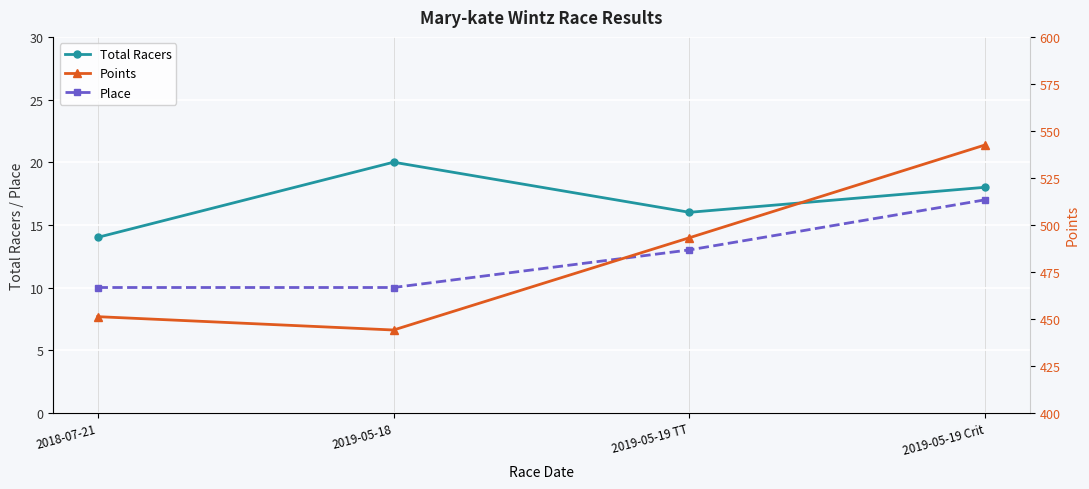

Where is the first local maximum for Total Racers?

2019-05-18